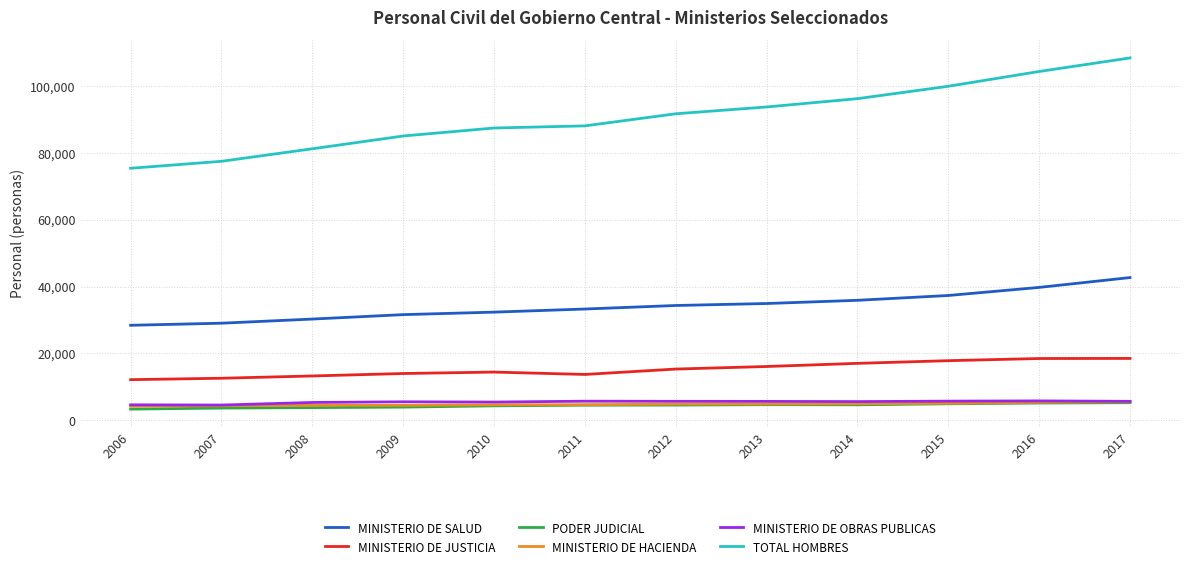

True or false: MINISTERIO DE HACIENDA and MINISTERIO DE JUSTICIA cross at least once.

False